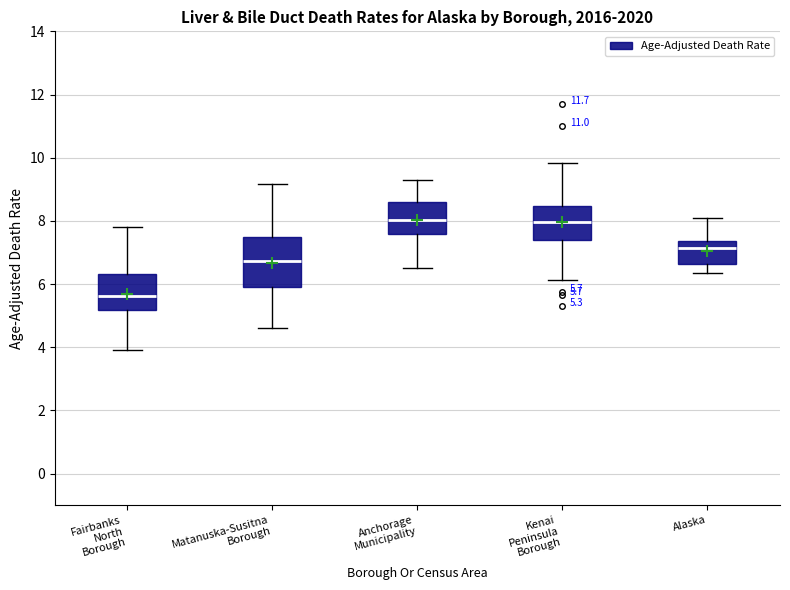

Which box's median line is the lowest?

Fairbanks North Borough